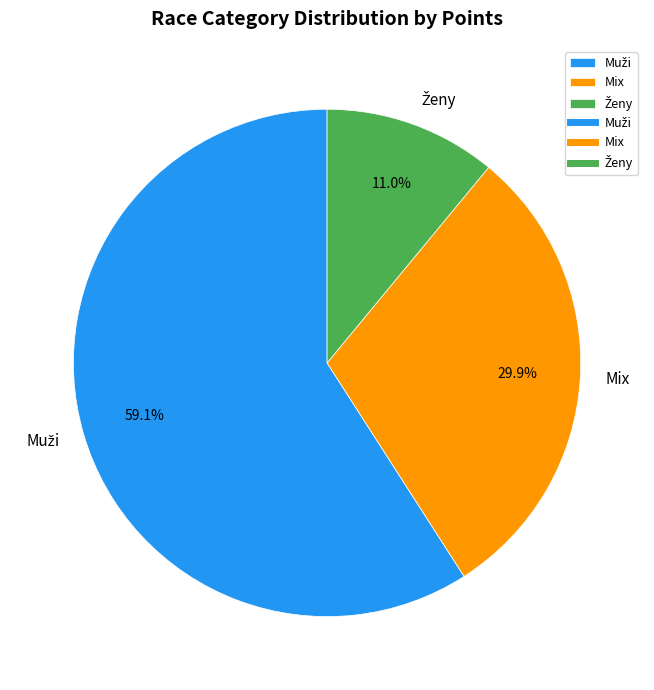

What portion of the pie excludes Mix?

70.1%